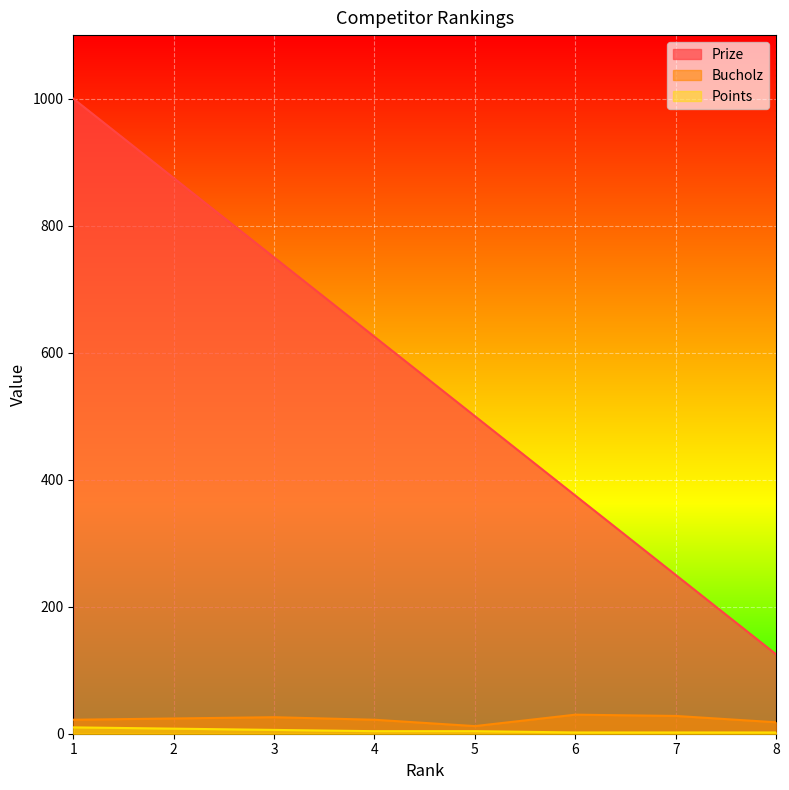

What is the highest value of the Prize series?

1000